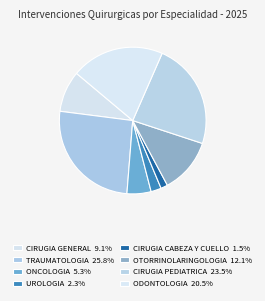

What percentage is the ONCOLOGIA slice, to the nearest percent?

5%